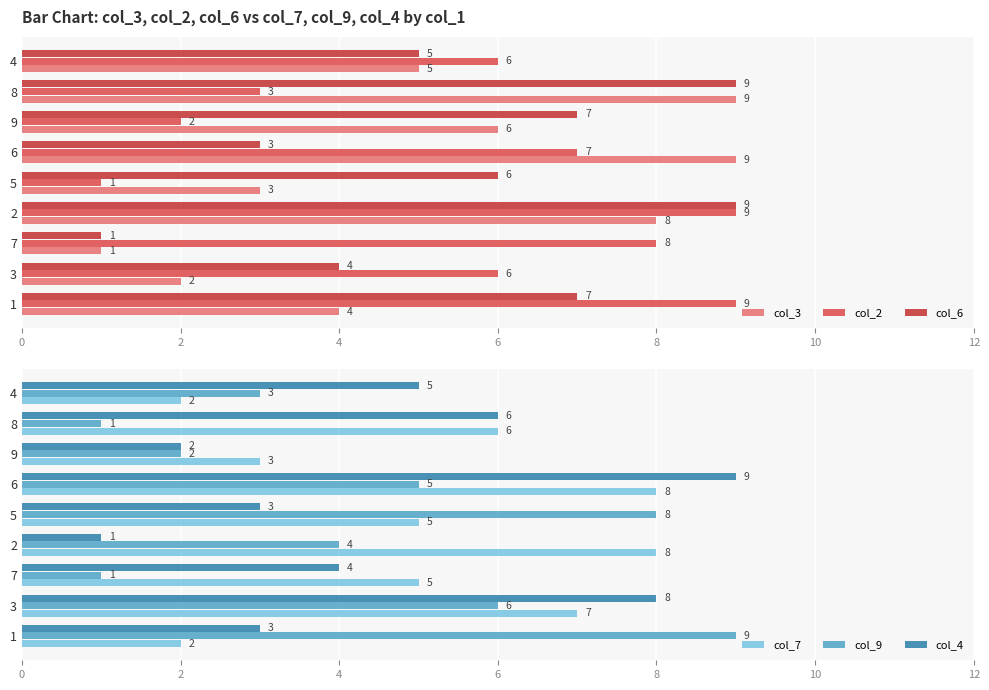

What is the difference between the second highest and second lowest values in the col_7 series?

6